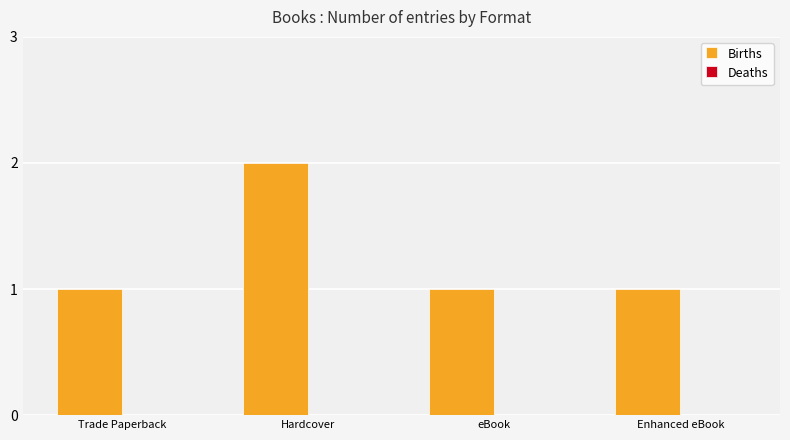

What is the label of the 4th bar from the right?

Trade Paperback